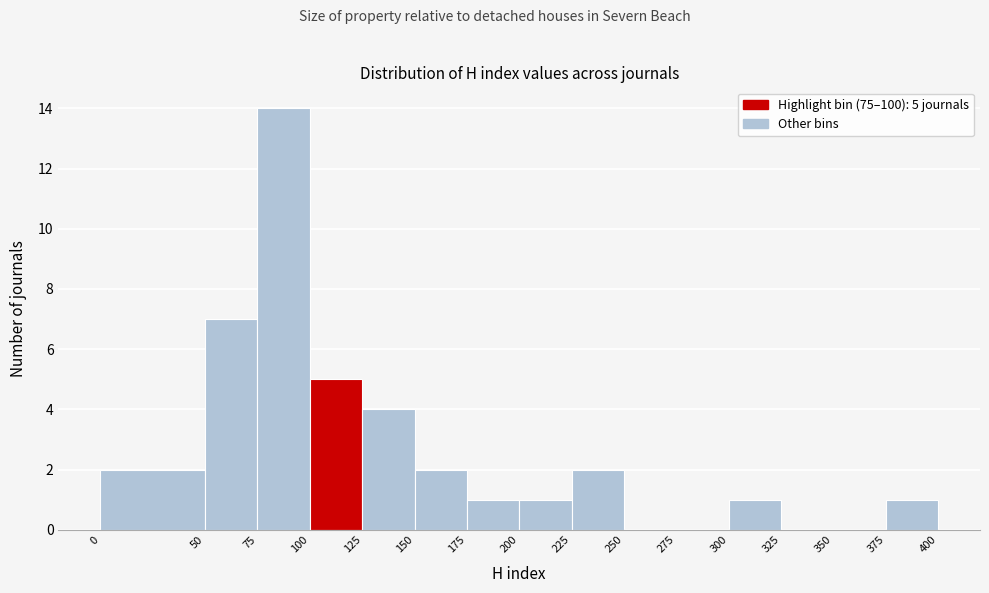

Over which range of the x-axis is the bar tallest?

75 to 100